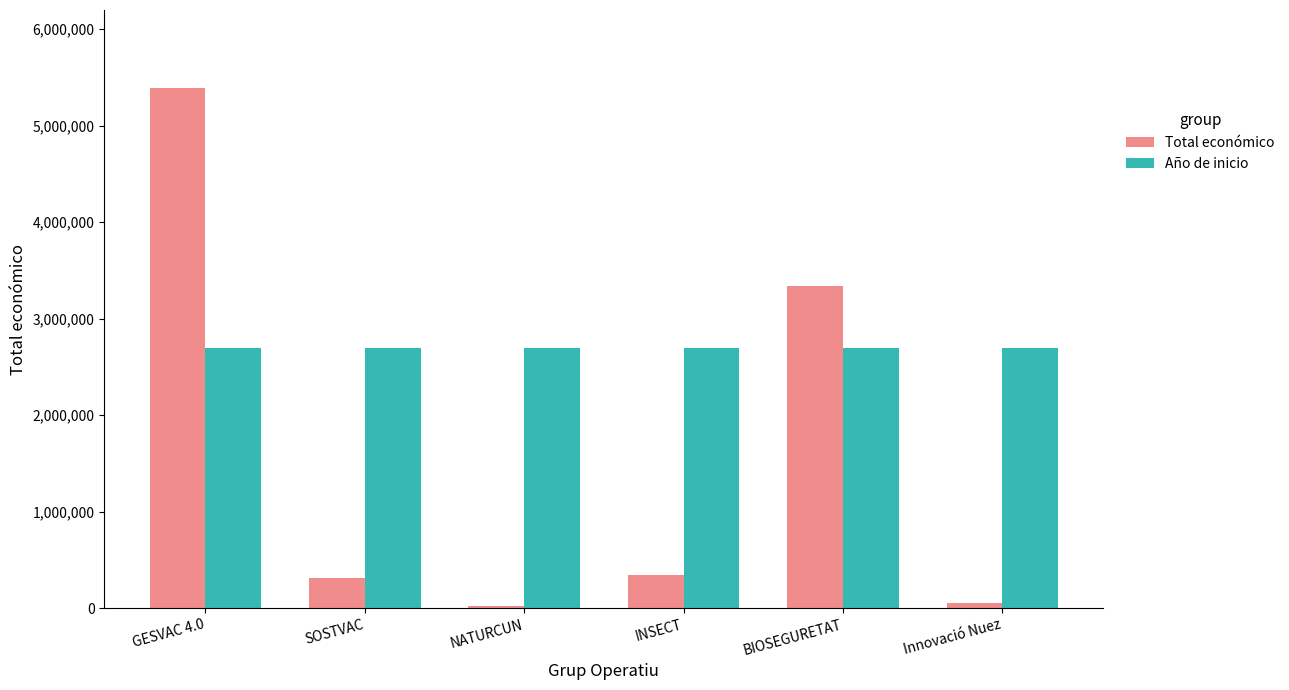

Where is Total económico nearest to the value 2705038?

BIOSEGURETAT